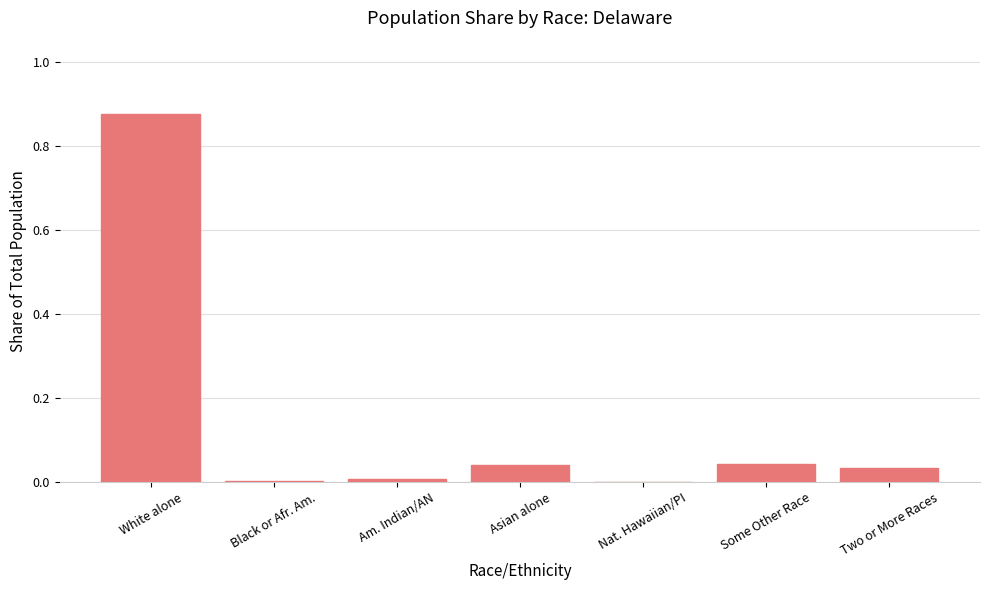

The value at Asian alone is 0.0. True or false?

True